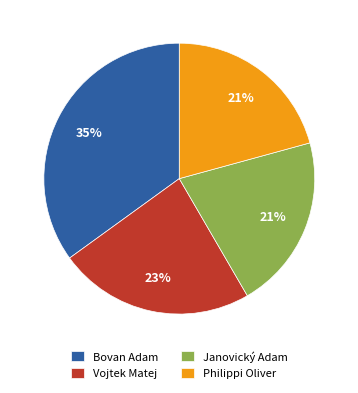

Between Vojtek Matej and Bovan Adam, which is larger?

Bovan Adam